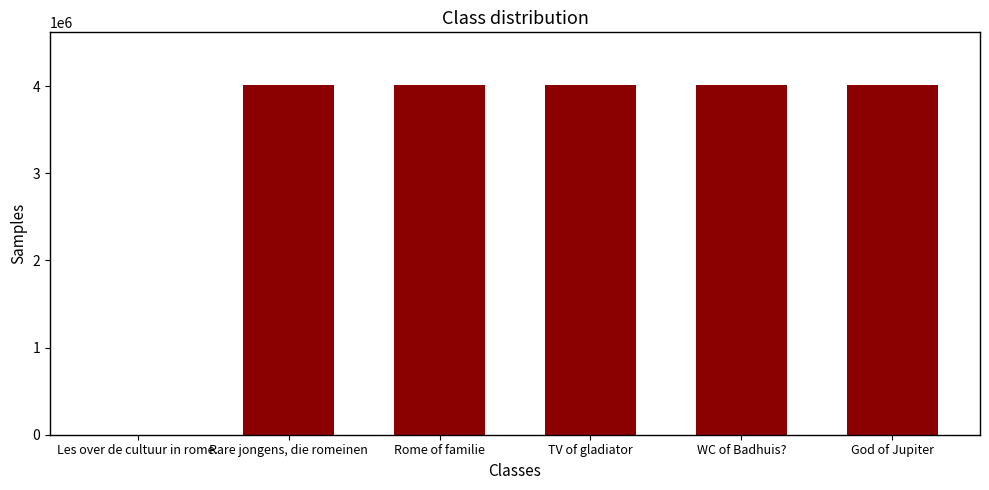

What is the change in value from Rare jongens, die romeinen to WC of Badhuis??

+2